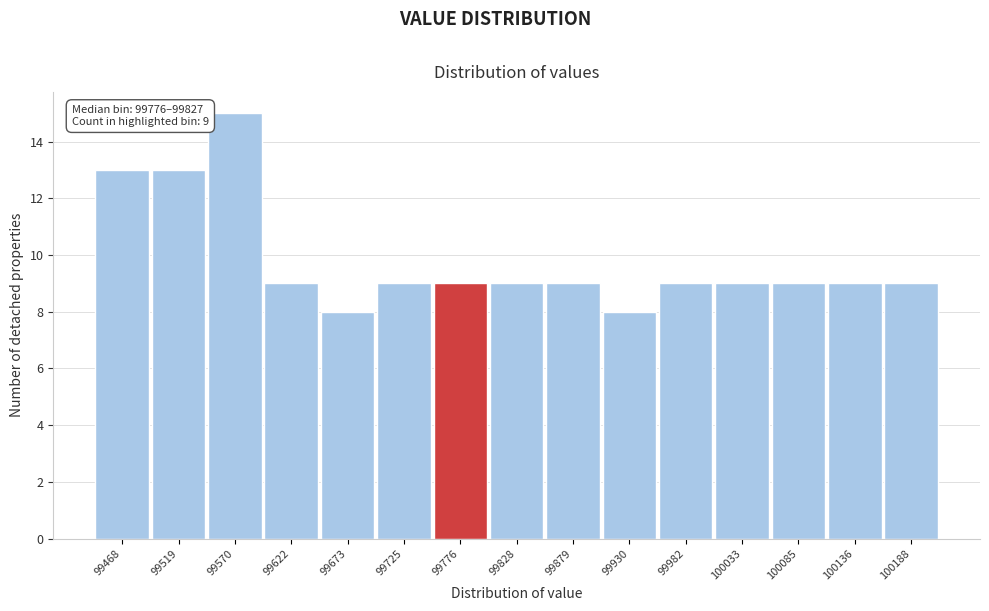

Reading right to left, extract all data points from this chart.

100188=9	100136=9	100085=9	100033=9	99982=9	99930=8	99879=9	99828=9	99776=9	99725=9	99673=8	99622=9	99570=15	99519=13	99468=13